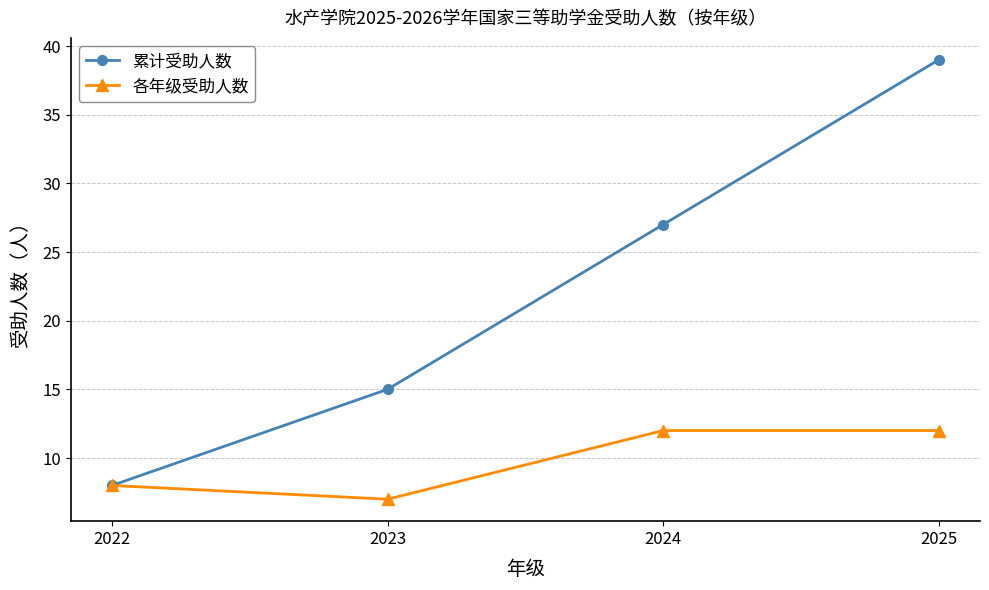

Reading left to right, list all the values displayed in this chart.

累计受助人数: 2022=8	2023=15	2024=27	2025=39
各年级受助人数: 2022=8	2023=7	2024=12	2025=12